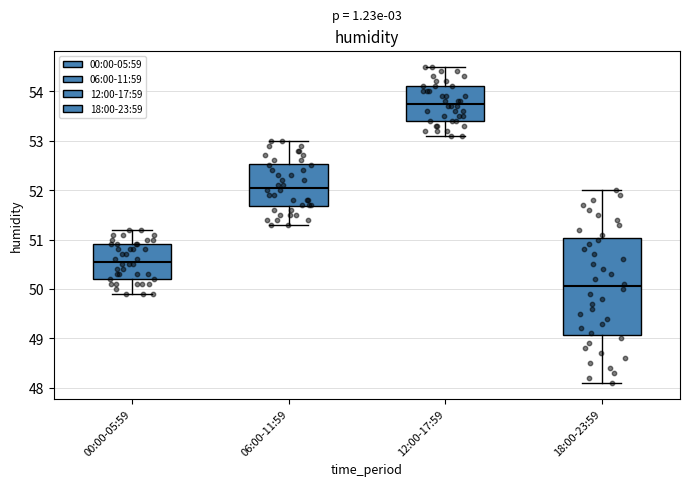

Reading left to right, transcribe this box plot: for each box, give where its median line is, the range the box spans, and where its two whiskers end, as read against the y-axis. The values are not printed on the chart, so give them approximately, as read against the axis.

00:00-05:59: median 50.6, box 50.2 to 50.9, whiskers 49.9 to 51.2
06:00-11:59: median 52.1, box 51.7 to 52.5, whiskers 51.3 to 53.0
12:00-17:59: median 53.8, box 53.4 to 54.1, whiskers 53.1 to 54.5
18:00-23:59: median 50.1, box 49.1 to 51.0, whiskers 48.1 to 52.0